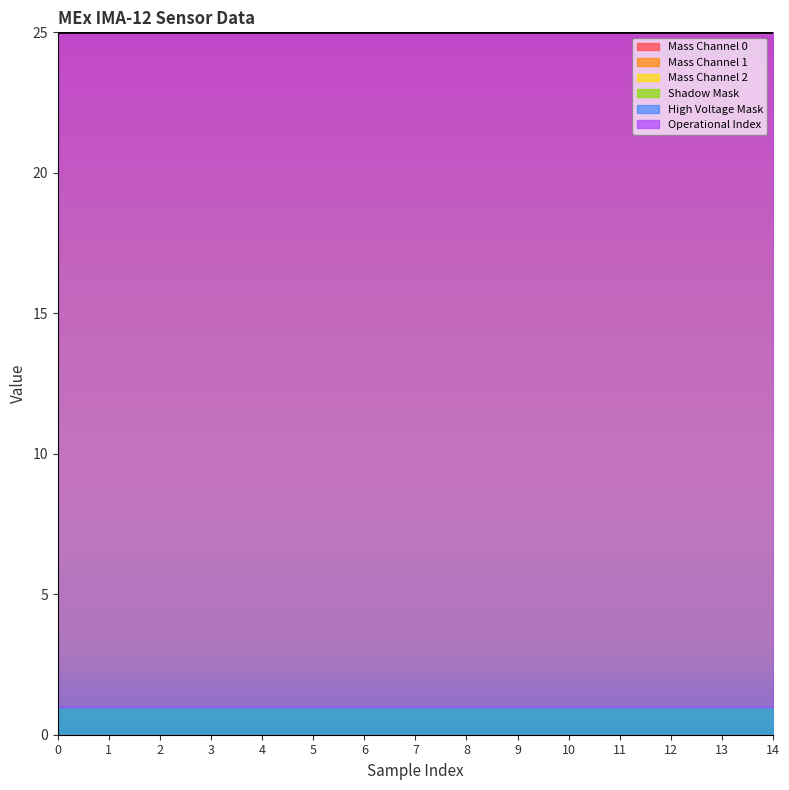

True or false: Operational Index and Mass Channel 0 intersect in this chart.

False